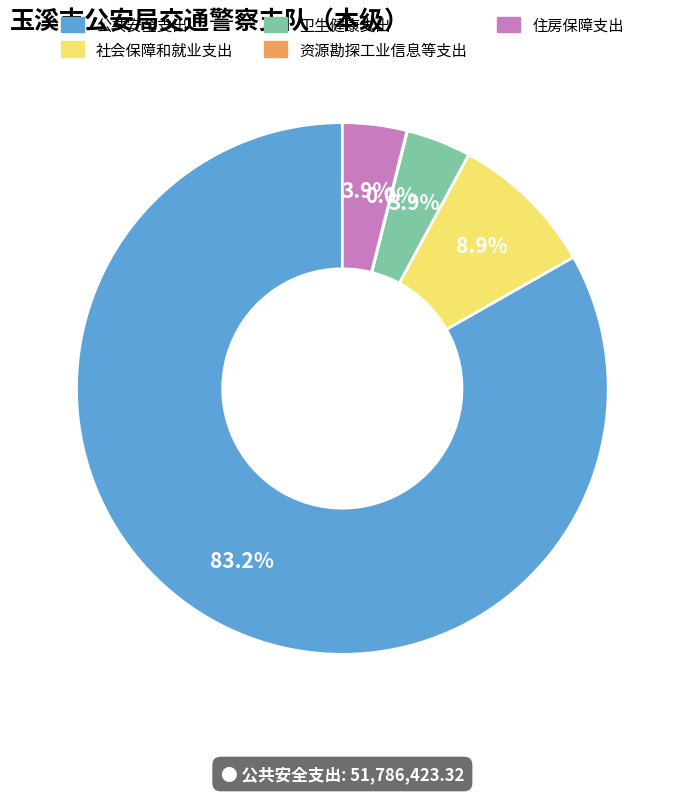

Which slice is the largest?

公共安全支出